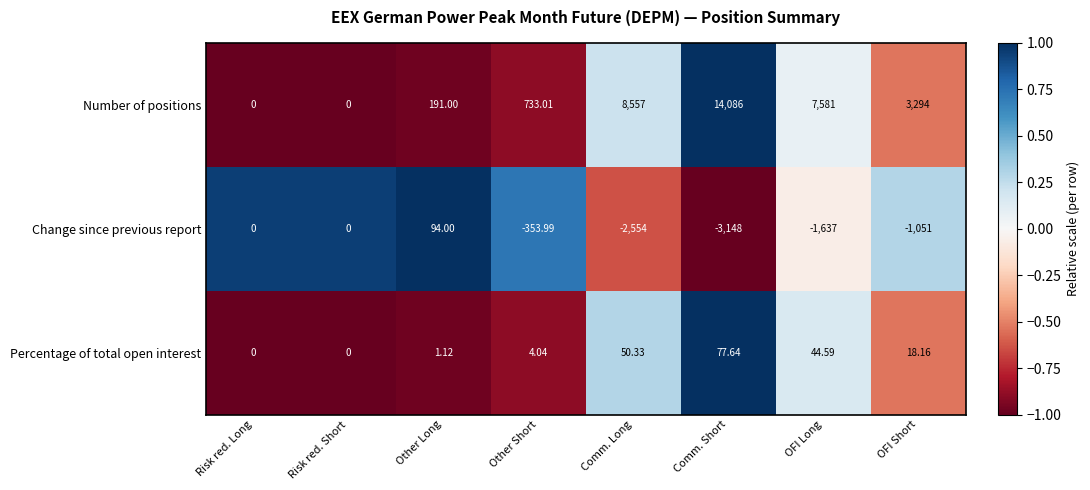

Rank the series at Comm. Long from highest to lowest value.

Number of positions, Percentage of total open interest, Change since previous report